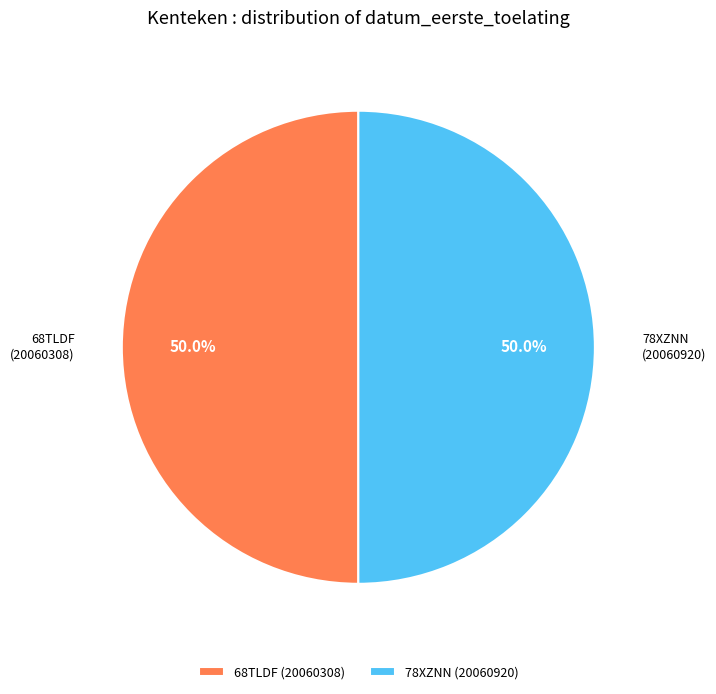

How much of the chart is everything except 78XZNN?

50.0%